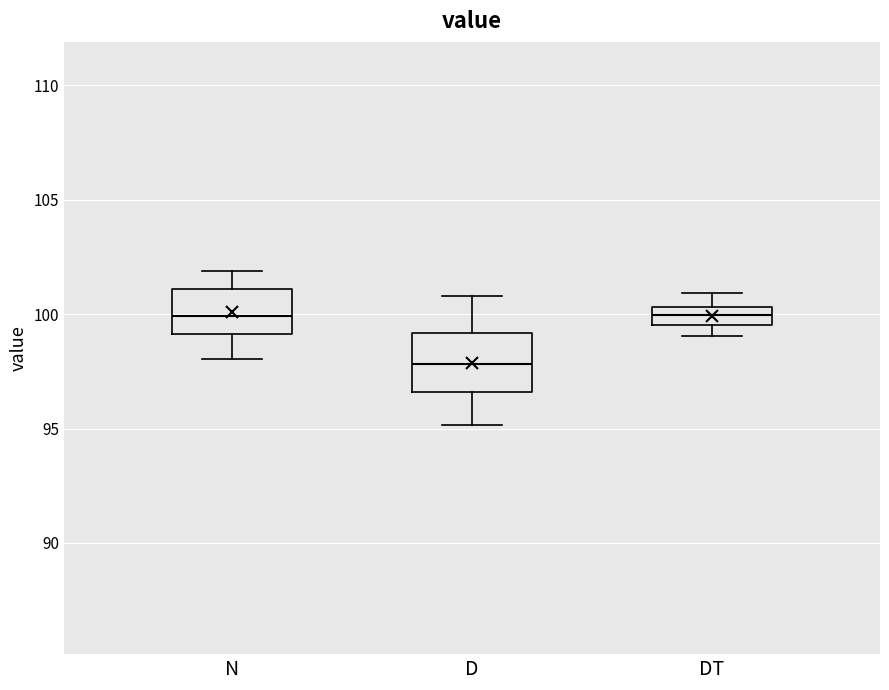

Which box is the tallest, from its lower edge to its upper edge?

D